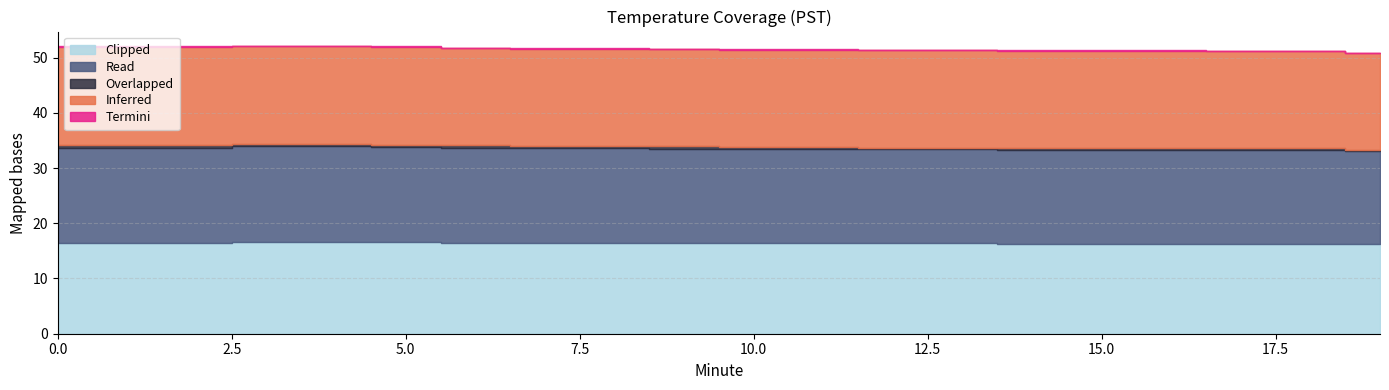

Reading left to right, extract all data points from this chart.

Inferred: 17.7	17.7	17.7	17.7	17.7	17.7	17.6	17.6	17.6	17.6	17.6	17.6	17.6	17.6	17.6	17.6	17.6	17.6	17.6	17.5
Overlapped: 0.5	0.5	0.5	0.4	0.4	0.4	0.4	0.4	0.4	0.4	0.3	0.3	0.3	0.3	0.3	0.3	0.3	0.3	0.3	0.2
Read: 17.2	17.2	17.2	17.3	17.3	17.2	17.2	17.1	17.1	17.1	17.1	17.1	17.1	17.1	17.0	17.0	17.0	17.0	17.0	16.9
Termini: 0.1	0.1	0.1	0.0	0.1	0.1	0.1	0.1	0.1	0.0	0.1	0.1	0.0	0.0	0.1	0.1	0.1	0.0	0.0	0.1
Clipped: 16.5	16.5	16.5	16.6	16.6	16.6	16.5	16.4	16.4	16.4	16.4	16.4	16.4	16.4	16.3	16.3	16.3	16.3	16.3	16.2